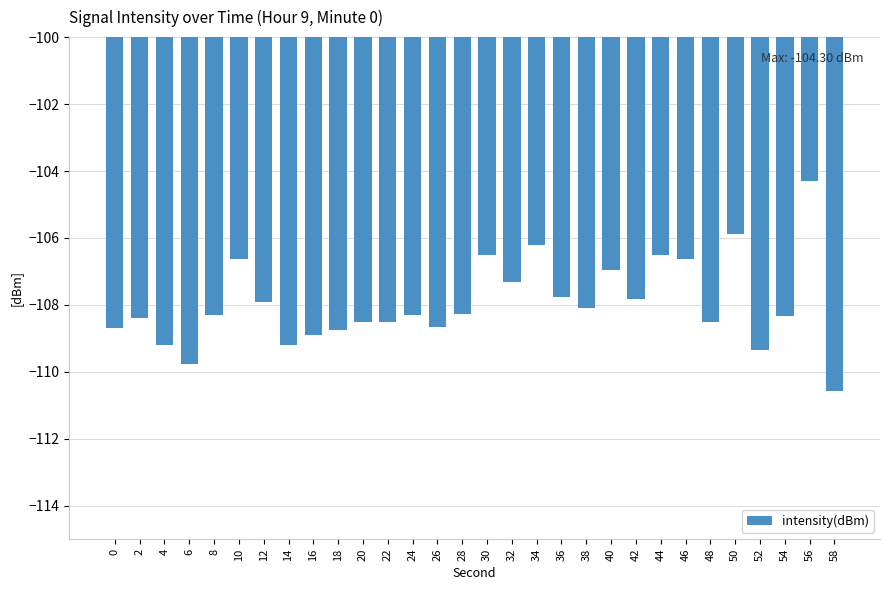

Is it true that the value at 18 is -153.6?

False